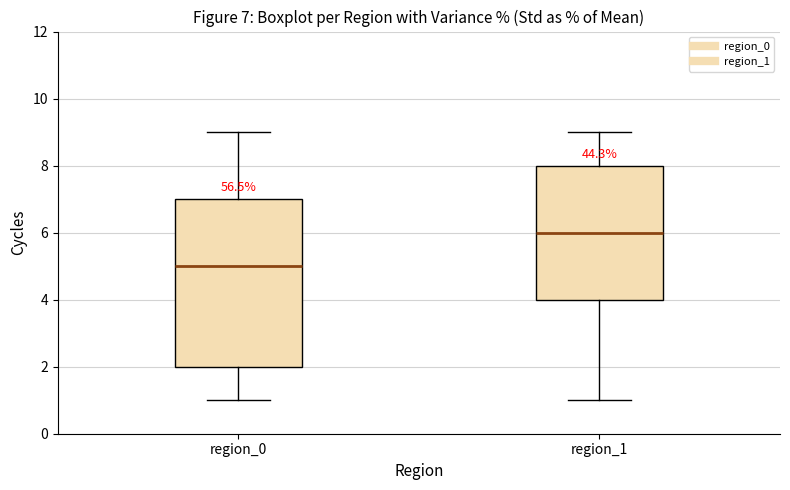

Which box has the lowest median line?

region_0